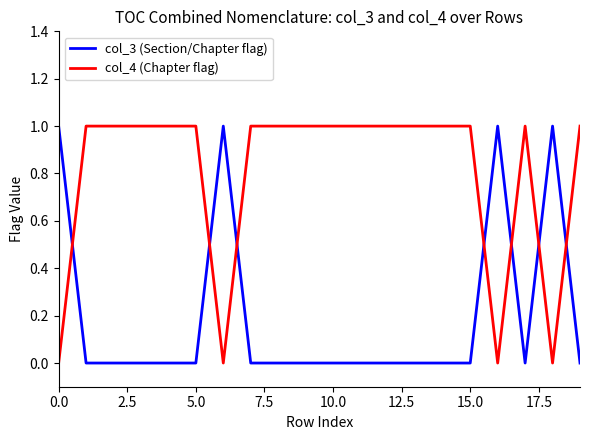

True or false: col_4 (Chapter flag) and col_3 (Section/Chapter flag) intersect in this chart.

True